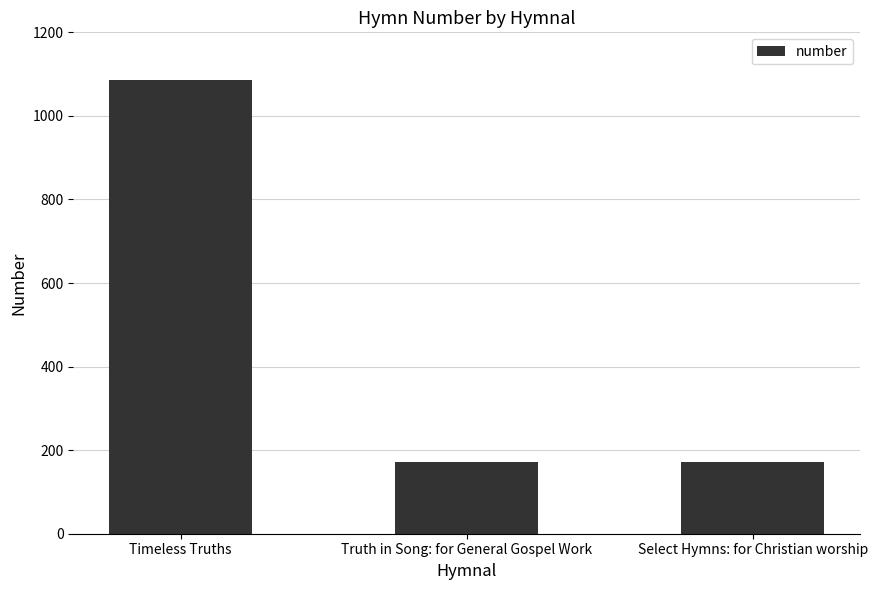

What is the difference between the values at Timeless Truths and Truth in Song: for General Gospel Work?

915